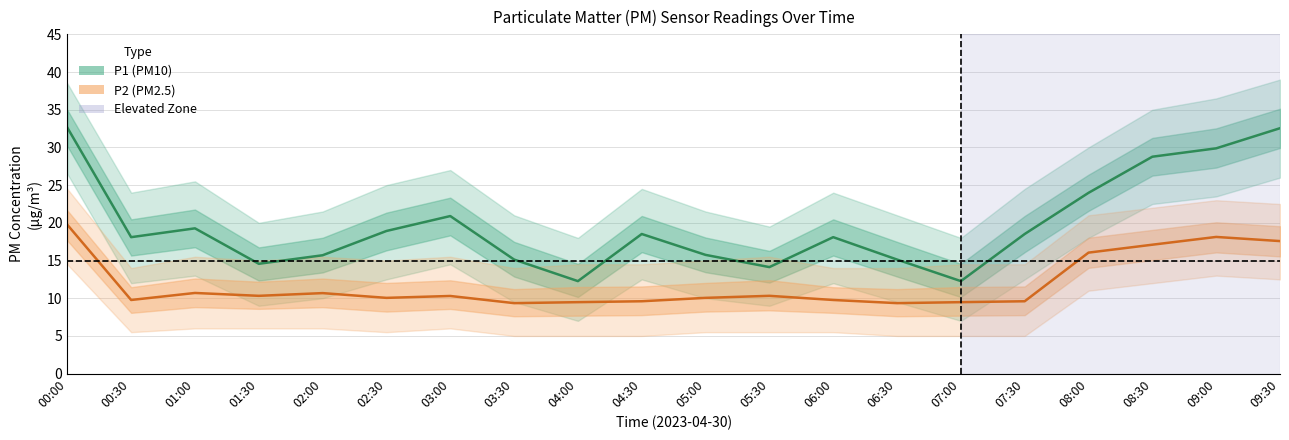

What position from the right is 06:30?

7